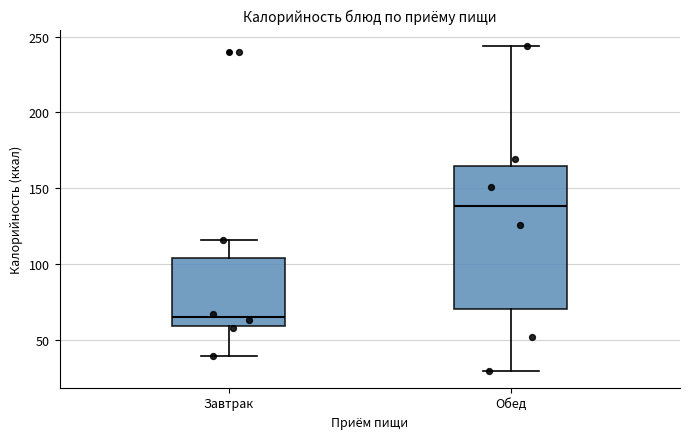

Reading left to right, read every box against the y-axis: the position of its median line, the range the box covers, and the ends of its whiskers. The values are not printed on the chart, so give them approximately, as read against the axis.

Завтрак: median 65, box 60 to 105, whiskers 40 to 115
Обед: median 140, box 70 to 165, whiskers 30 to 245